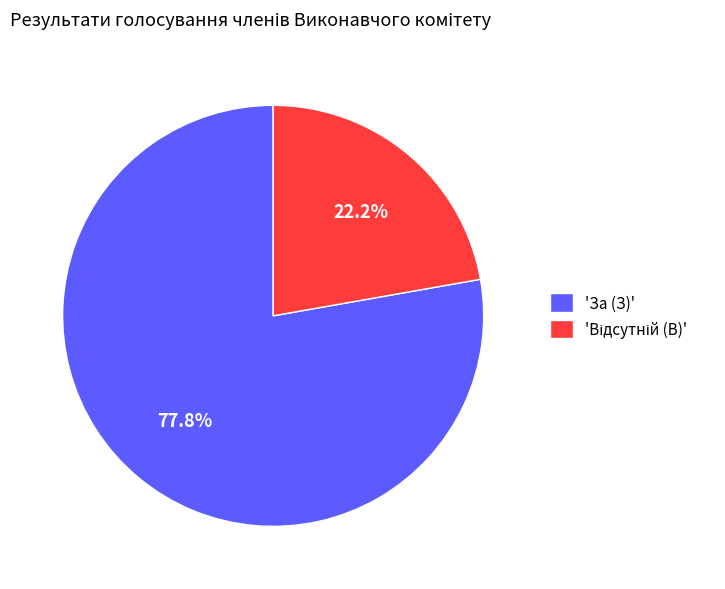

Does any single category account for the majority?

Yes